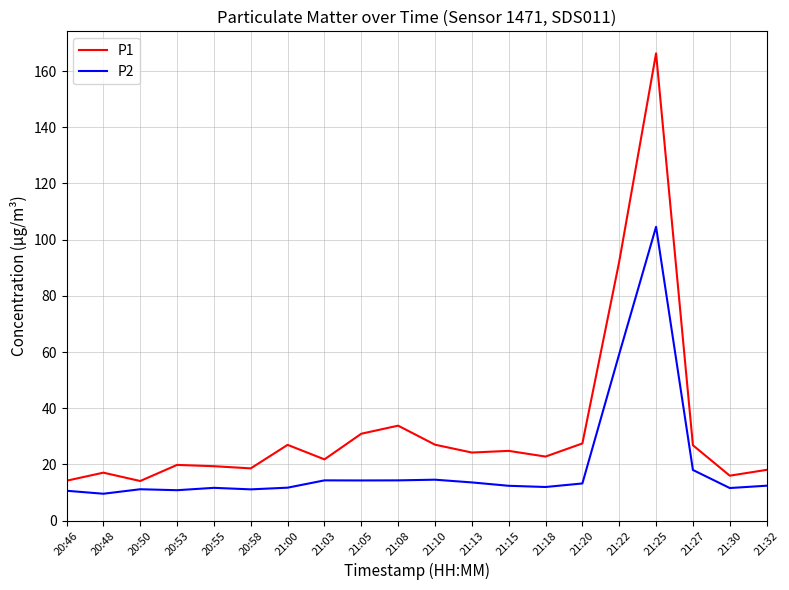

At 21:30, list the series in order from largest to smallest.

P1, P2